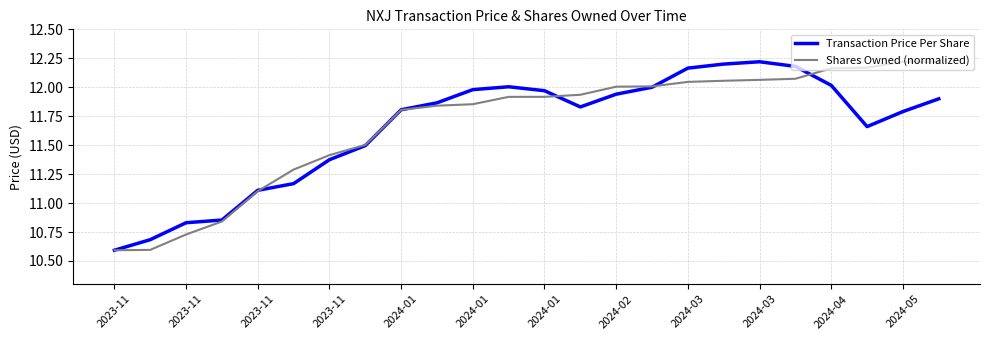

What is the minimum value for Shares Owned (normalized)?

10.6